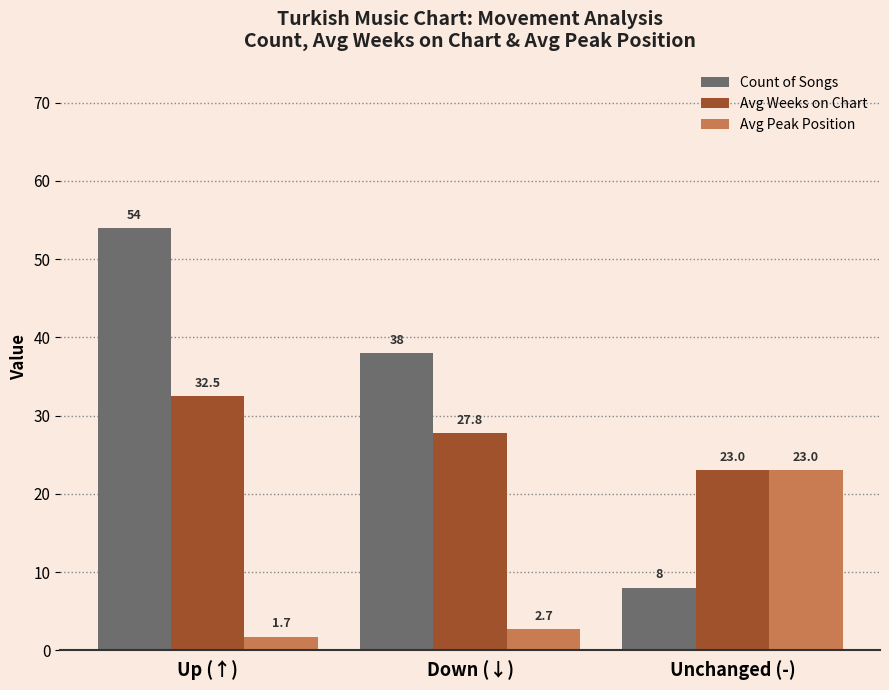

What is the sum of the Count of Songs values at Unchanged (-) and Up (↑)?

62.0